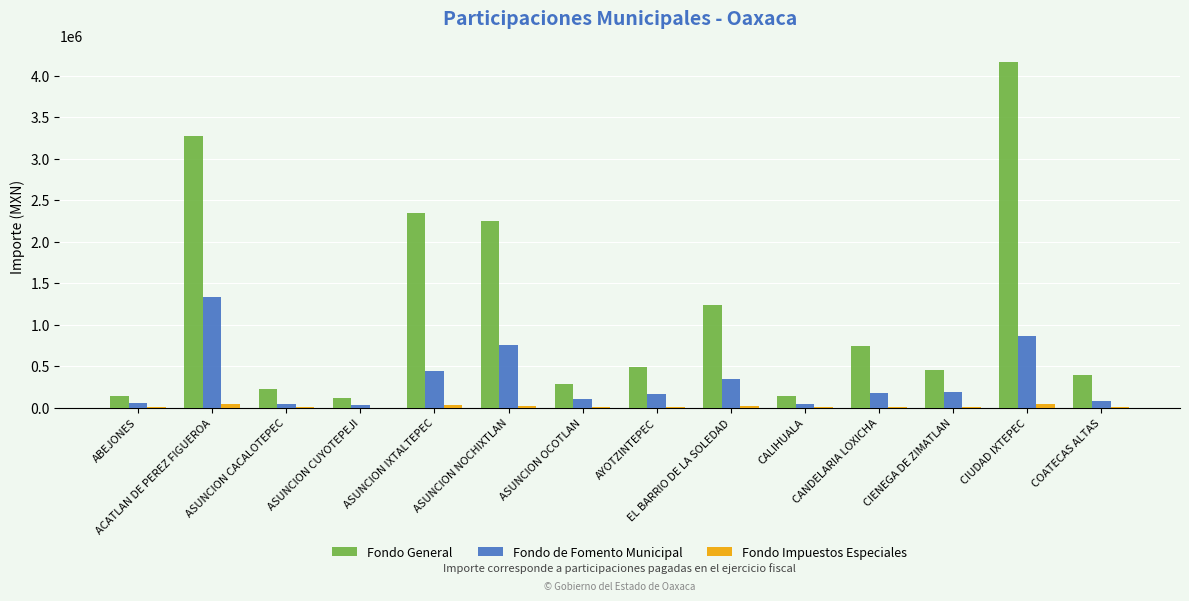

Which series changed the most between ASUNCION IXTALTEPEC and ASUNCION OCOTLAN?

Fondo General